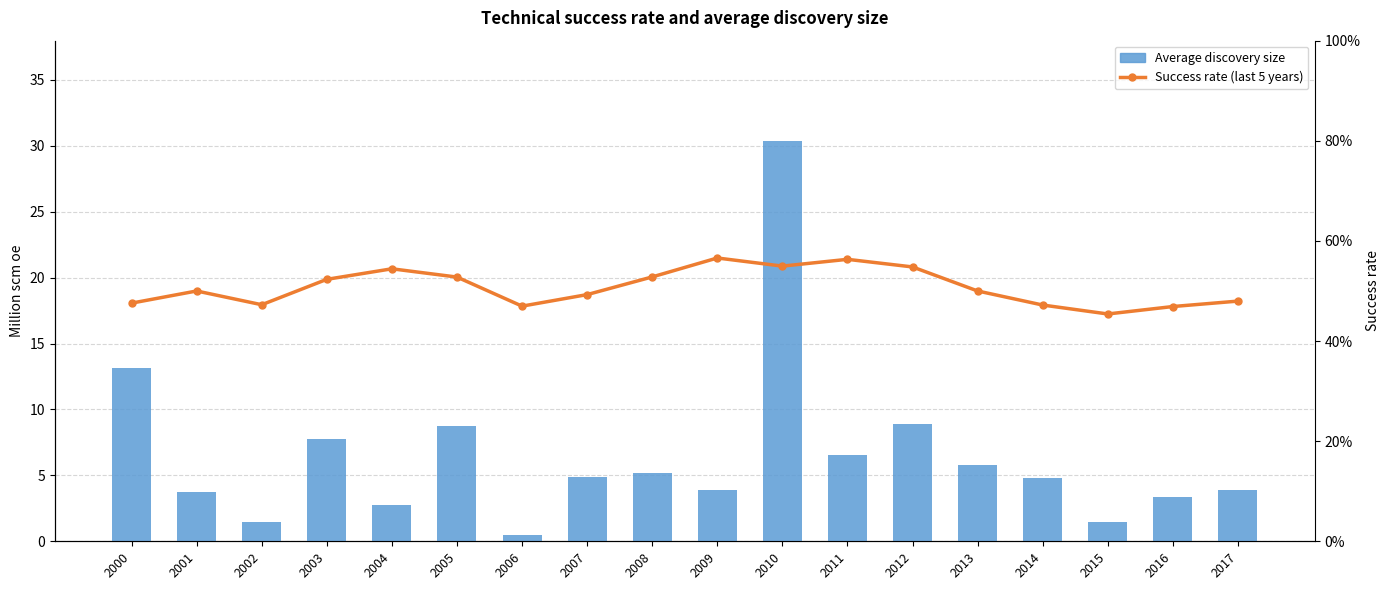

List the series in order of their overall mean, highest first.

Average discovery size, Success rate (last 5 years)